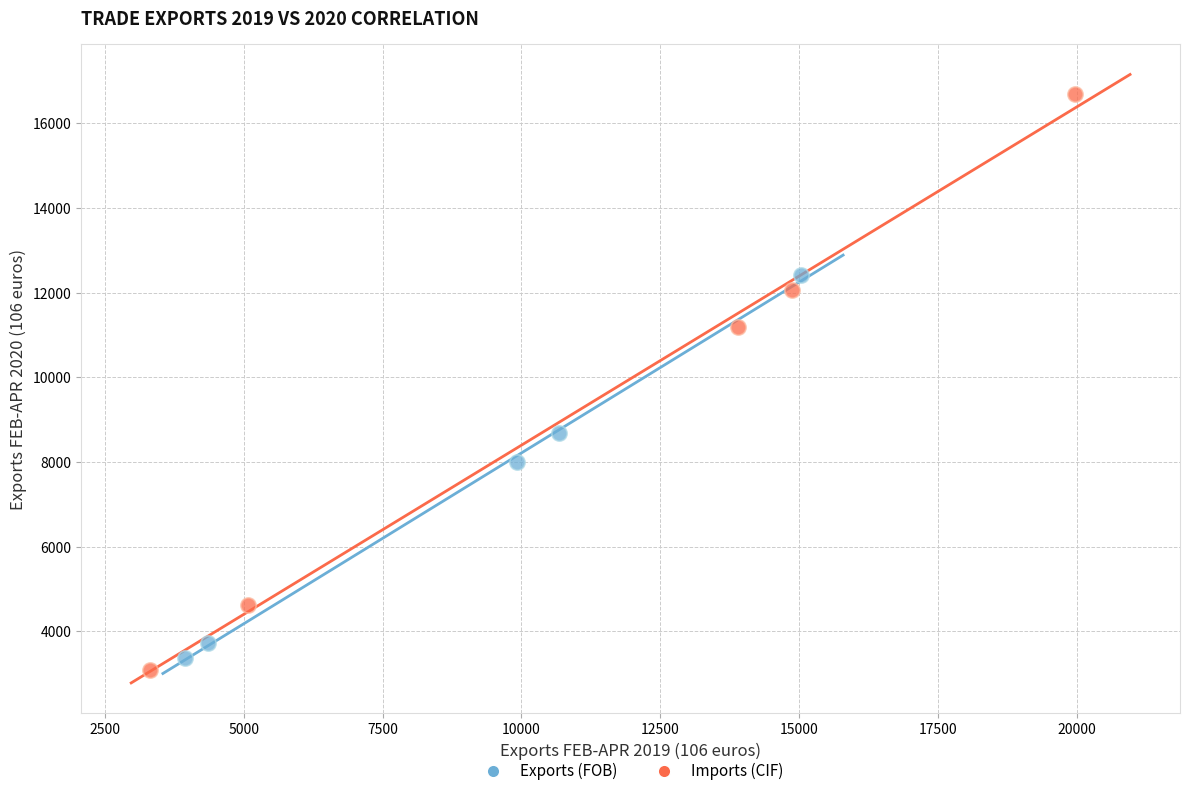

Which series contains the lowest Y value?

Imports (CIF)